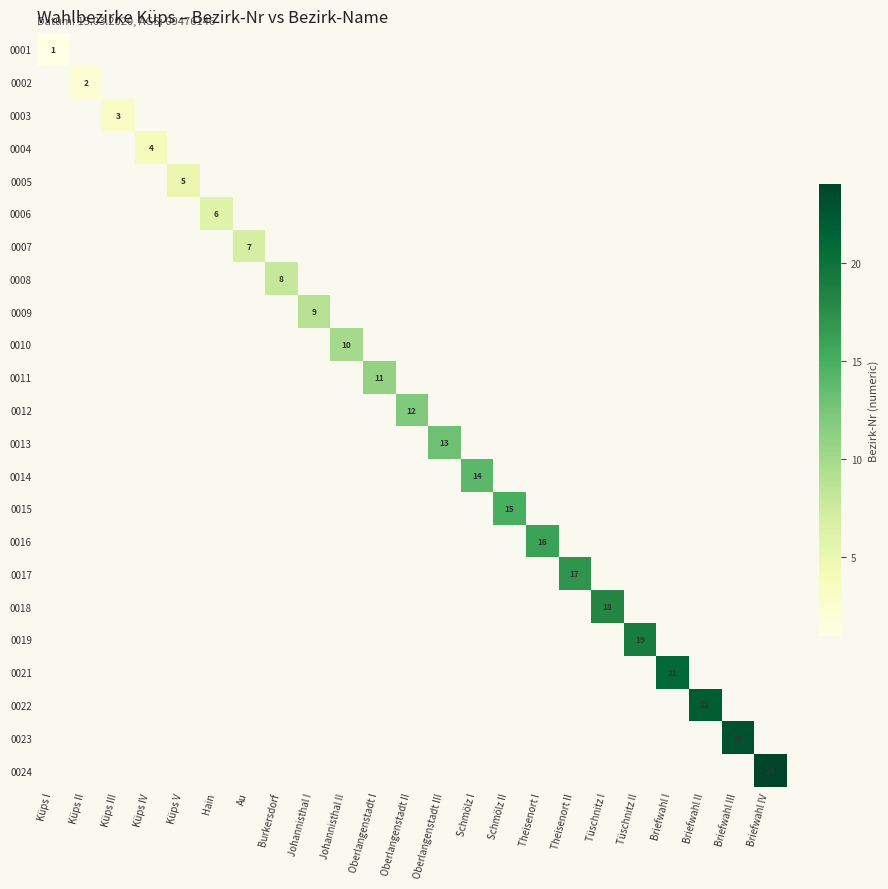

Is the value of 0003 at Küps III greater than the value of 0017 at Theisenort II?

No